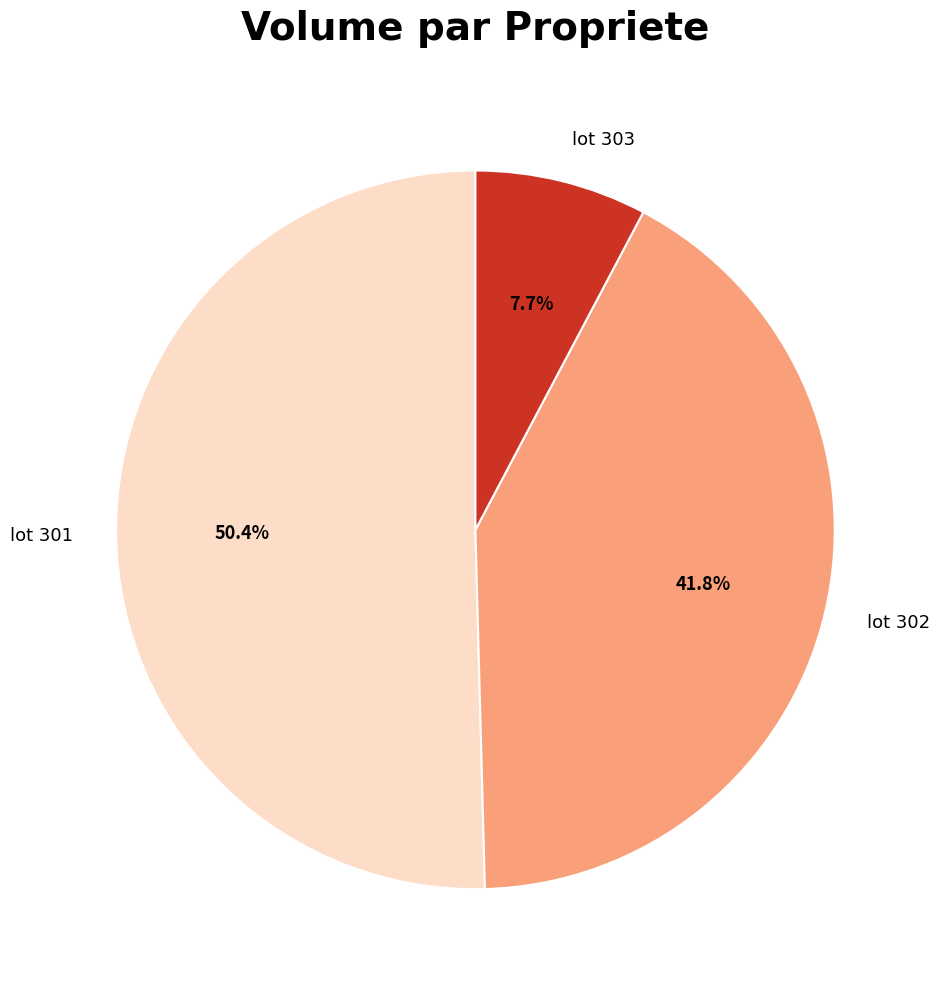

Which category has the smallest portion of the pie?

lot 303